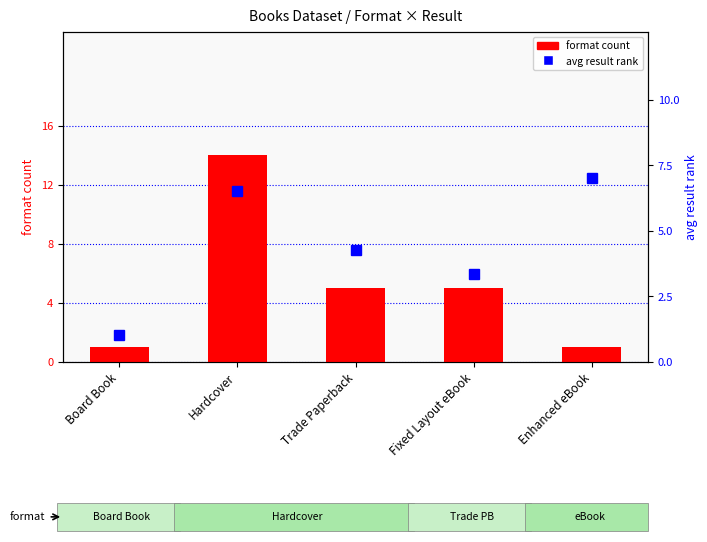

What is the value of the avg result rank bar at the 1st from the left?

1.0